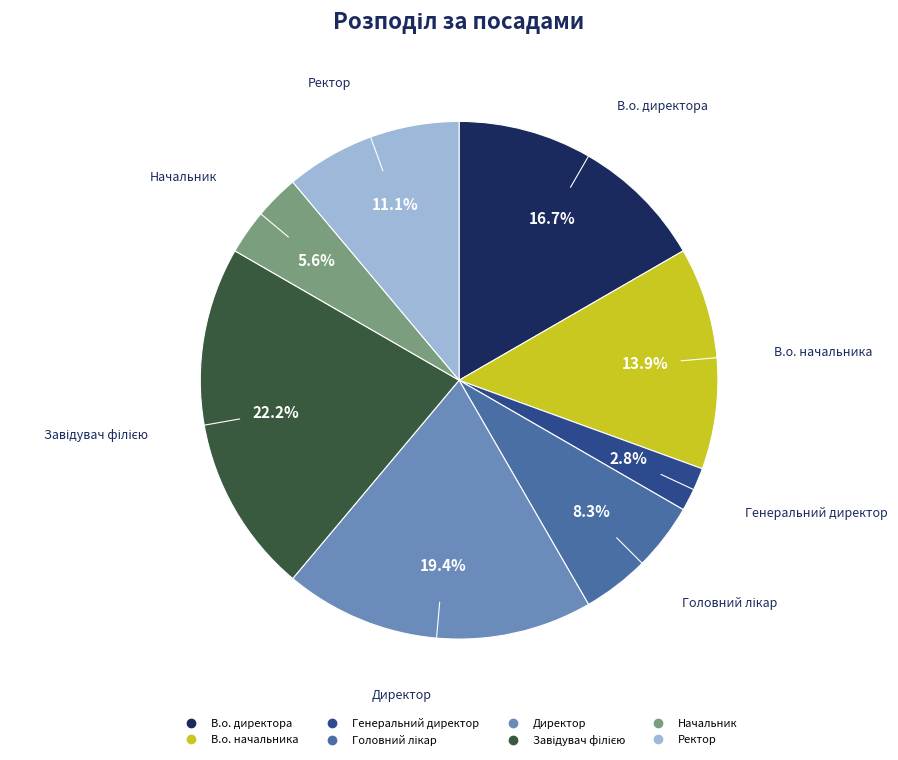

Is there any slice that represents more than half of the pie?

No